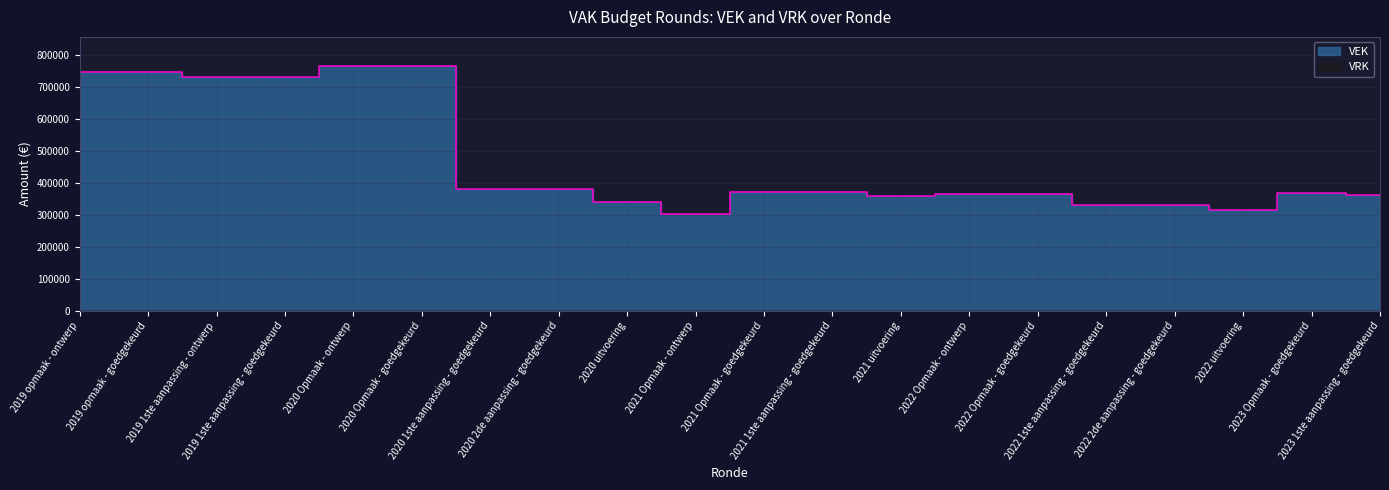

How many points are lower than both their immediate neighbors (excluding endpoints)?

3